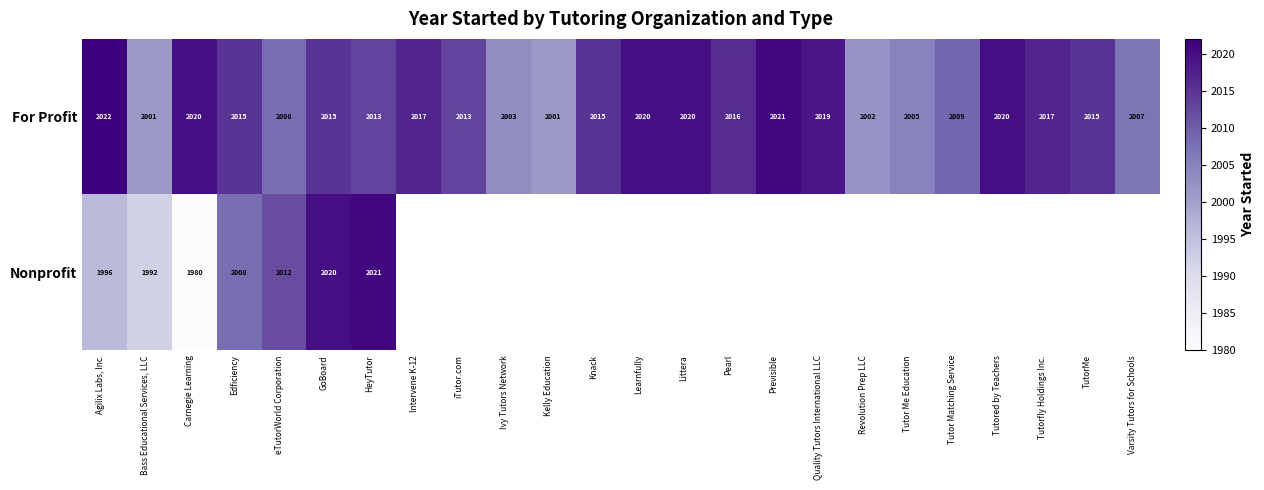

What is the maximum value for For Profit?

2022